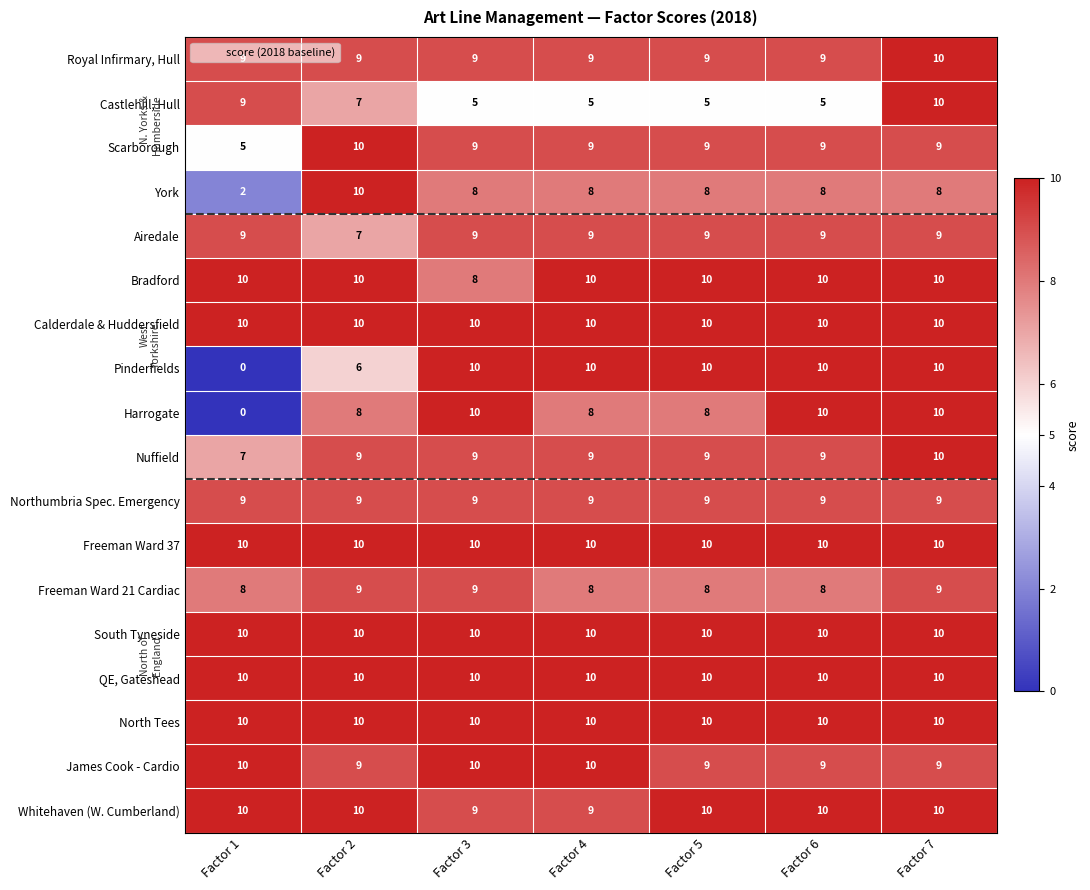

What is the sum of the Northumbria Spec. Emergency values at Factor 3 and Factor 6?

18